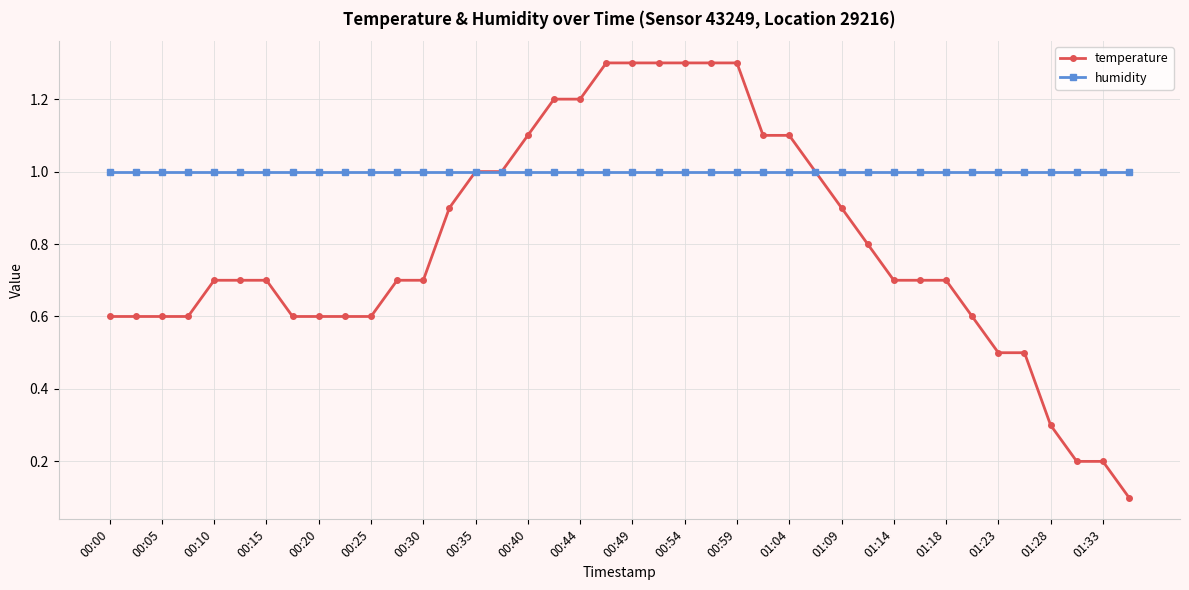

What is the sum of all humidity values?

40.0